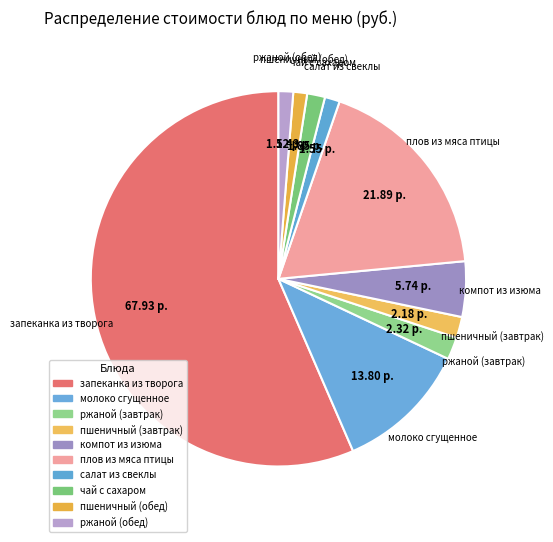

True or false: салат из свеклы accounts for 1% of the total.

True